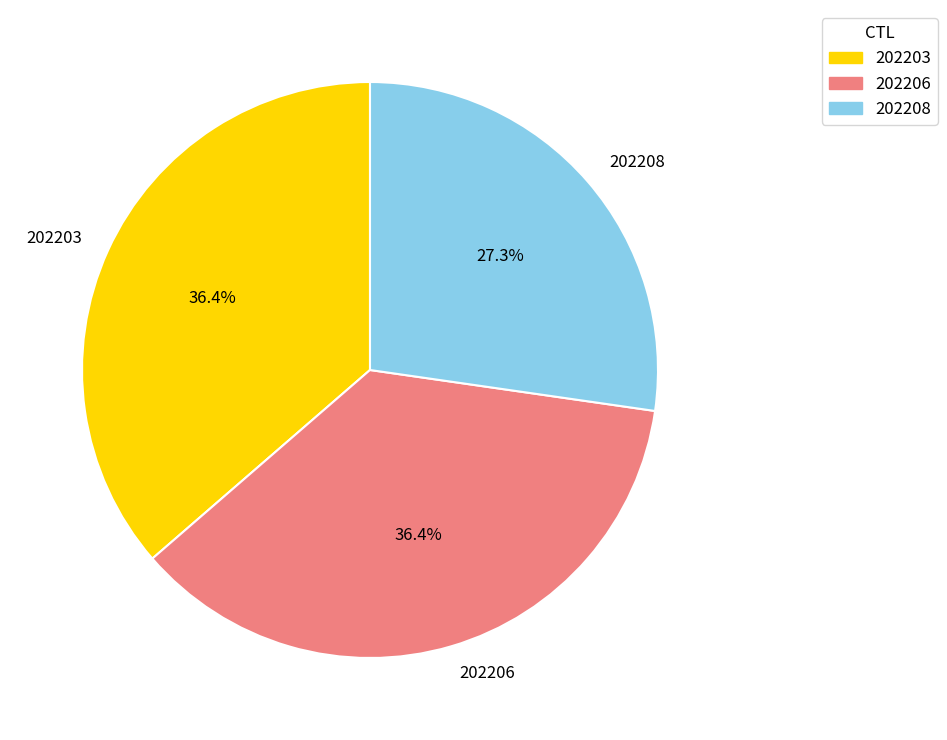

To the nearest percent, what portion does 202206 represent?

36%